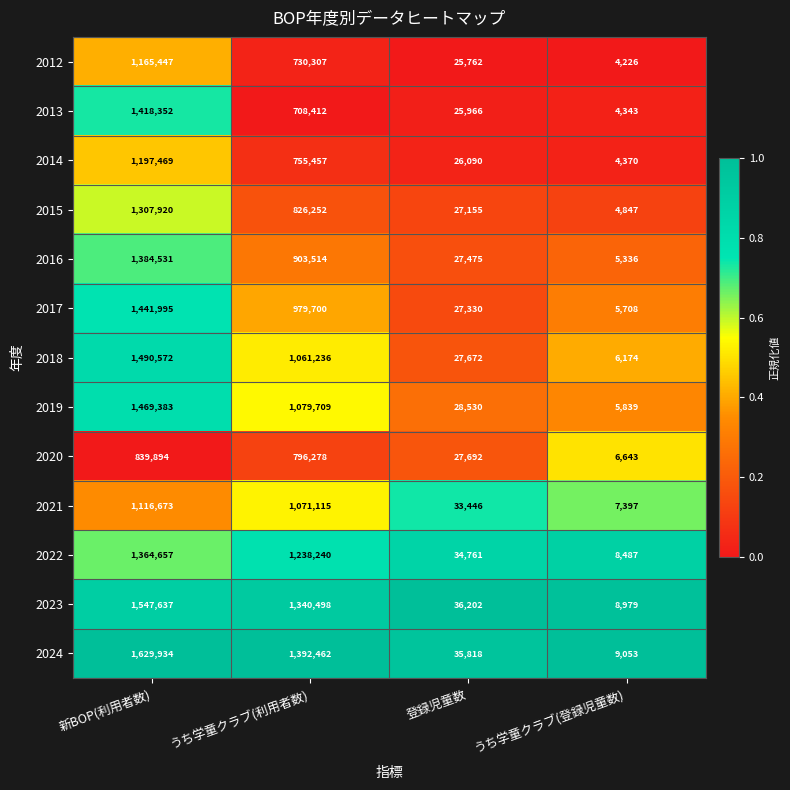

Is it true that 2015 equals 618854 at 新BOP(利用者数)?

False